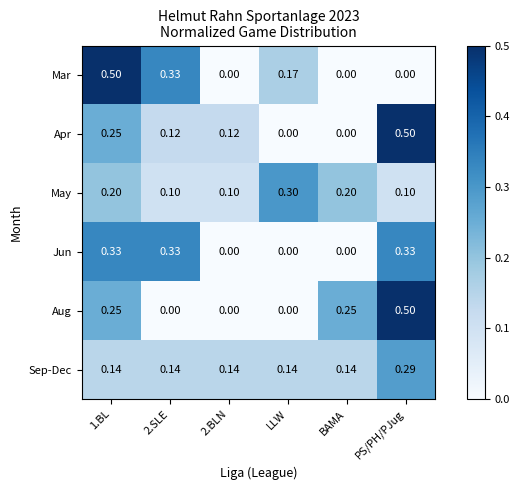

Which series changed the most between LLW and BAMA?

Aug